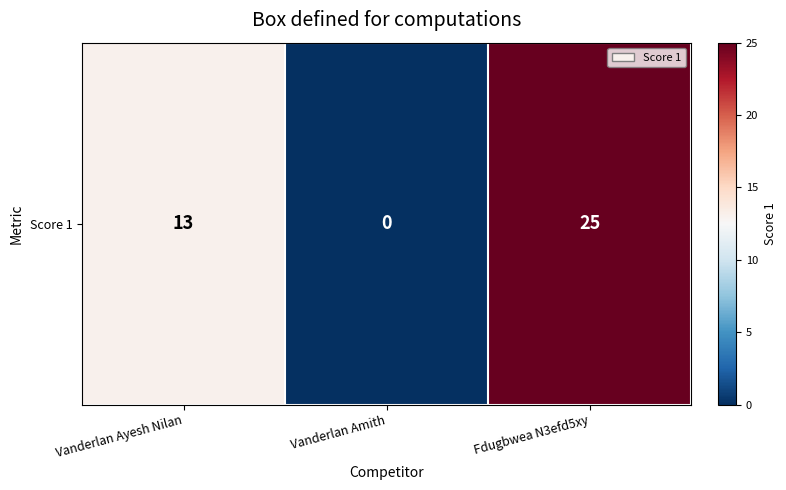

What is the change in value from Vanderlan Amith to Fdugbwea N3efd5xy?

+25